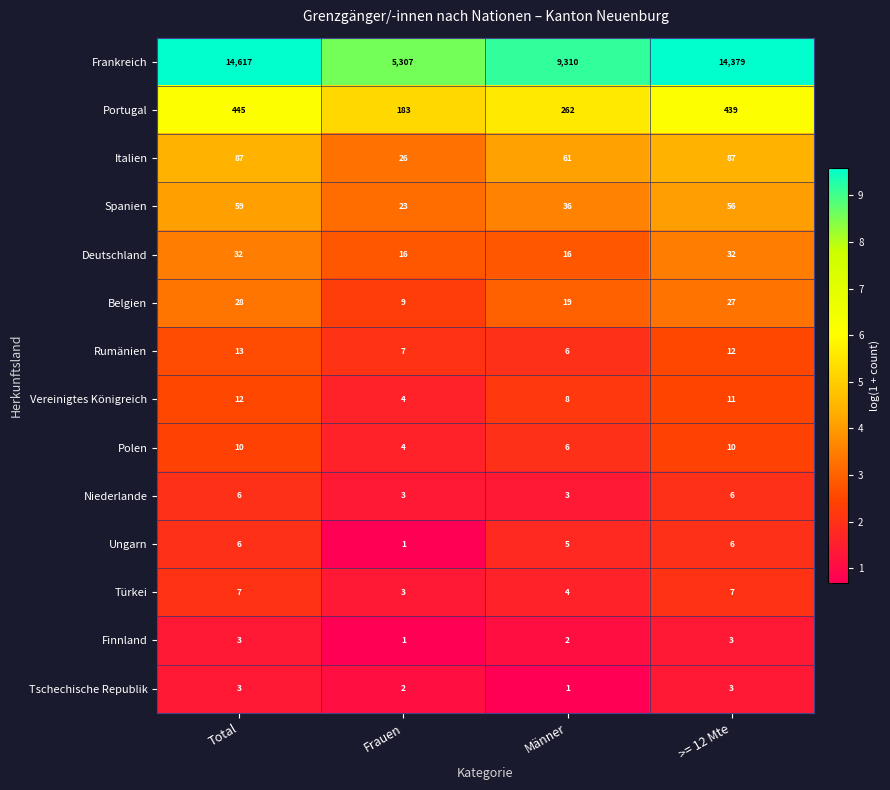

At which category is the sum across all series the highest?

Total